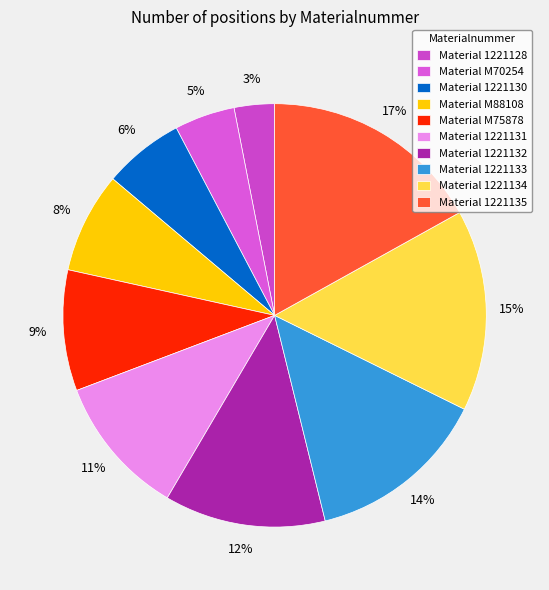

How many slices are in this pie chart?

10